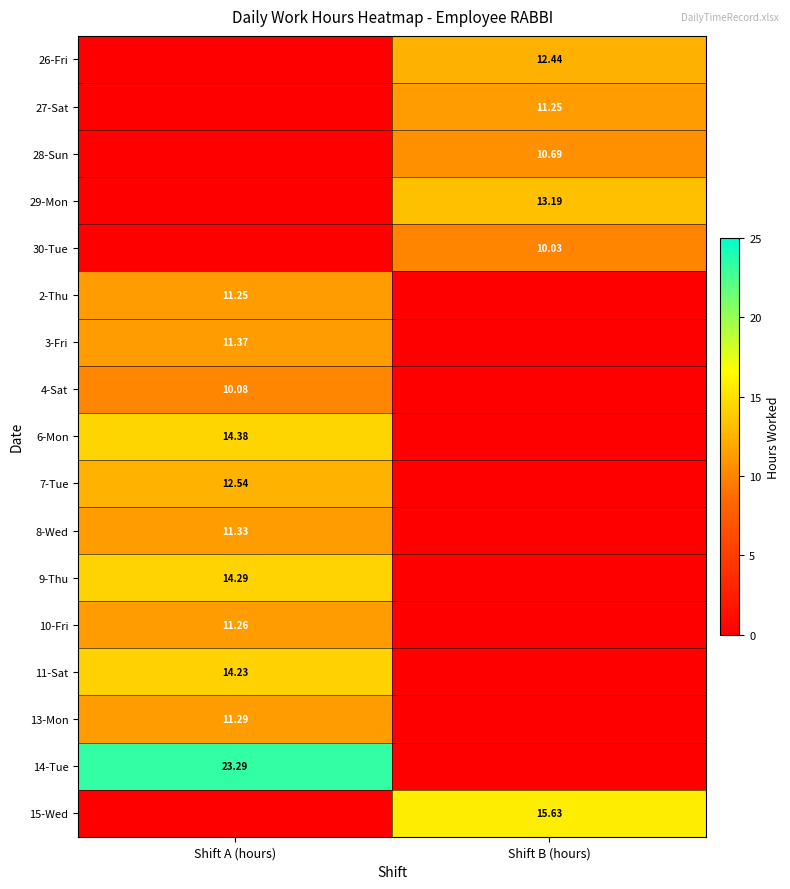

How many positive values does the 14-Tue series have?

1